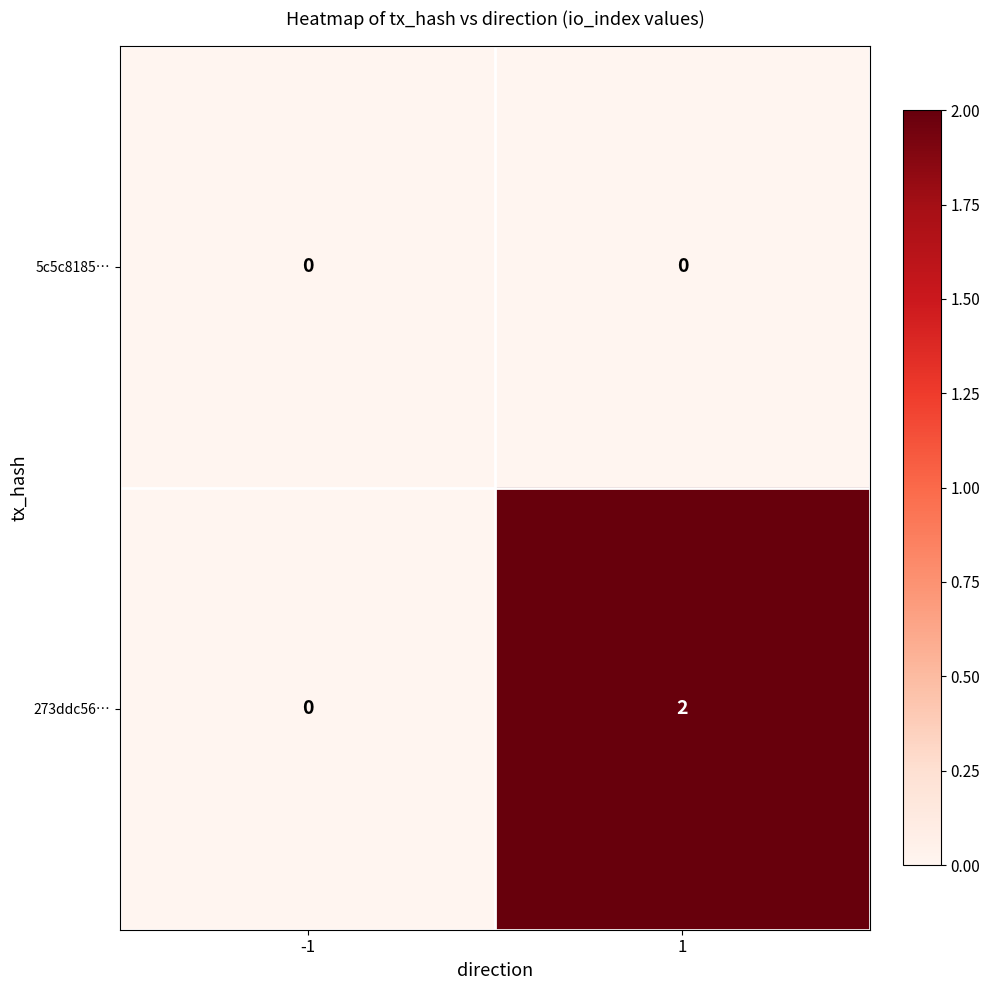

Rank the series by their maximum value, from highest to lowest.

273ddc56…, 5c5c8185…